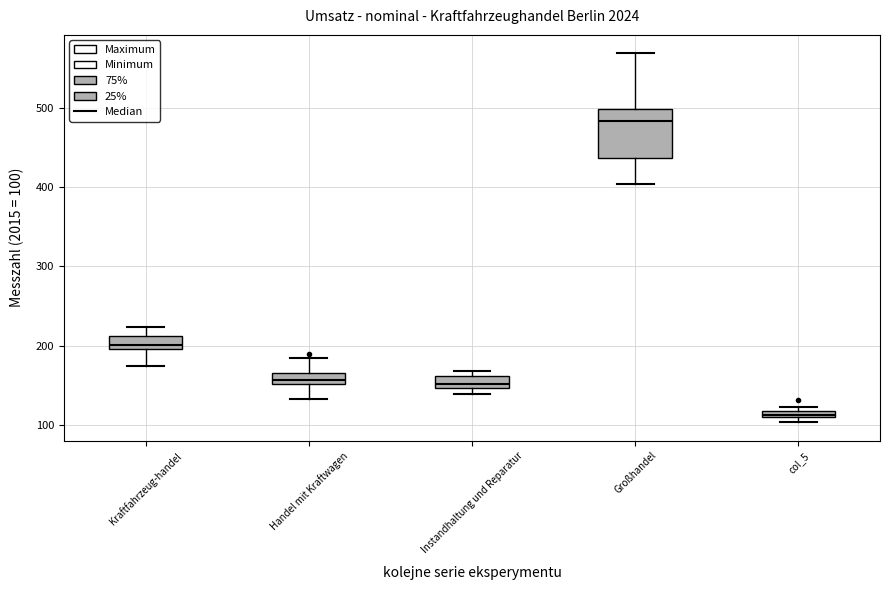

Where is the upper edge of the box for Großhandel on the y-axis? The values are not printed on the chart, so give them approximately, as read against the axis.

500